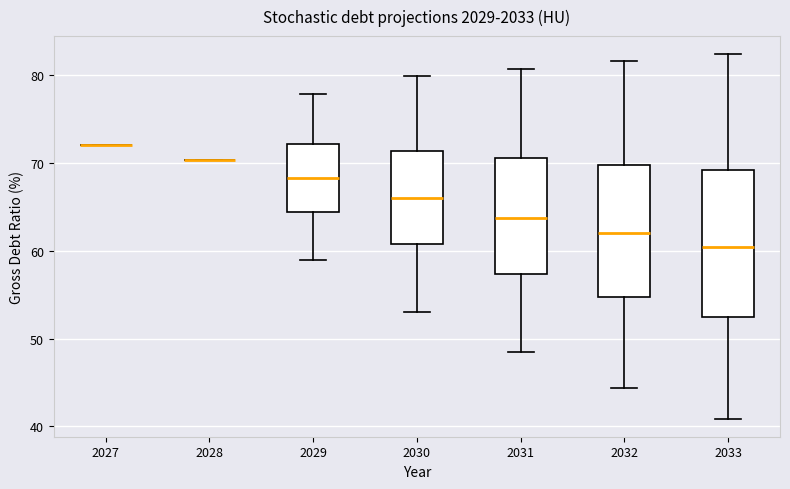

Where does the lower whisker of the box at x = 2031 end on the y-axis? The values are not printed on the chart, so give them approximately, as read against the axis.

48